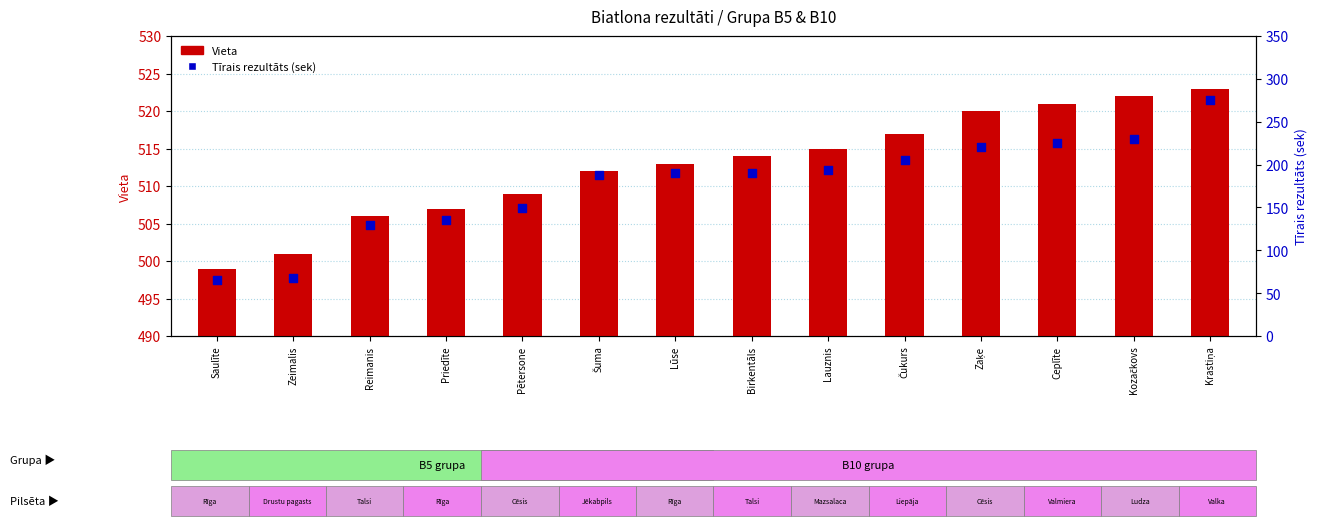

What is the total value across all series at Ceplīte?

746